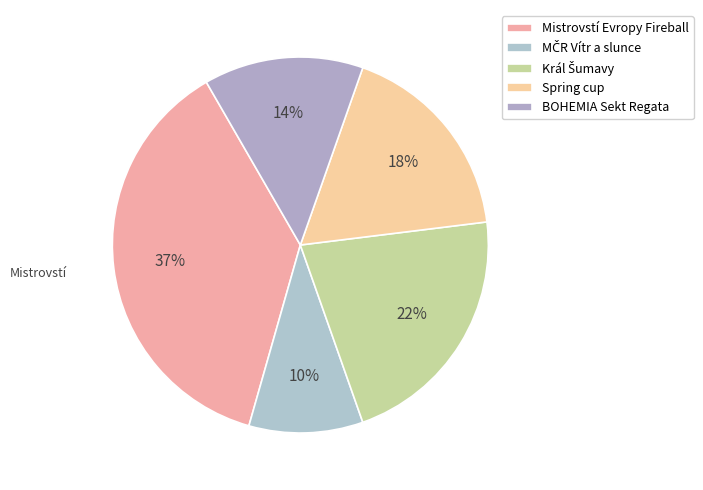

Is it true that Král Šumavy is 22% of the pie?

True